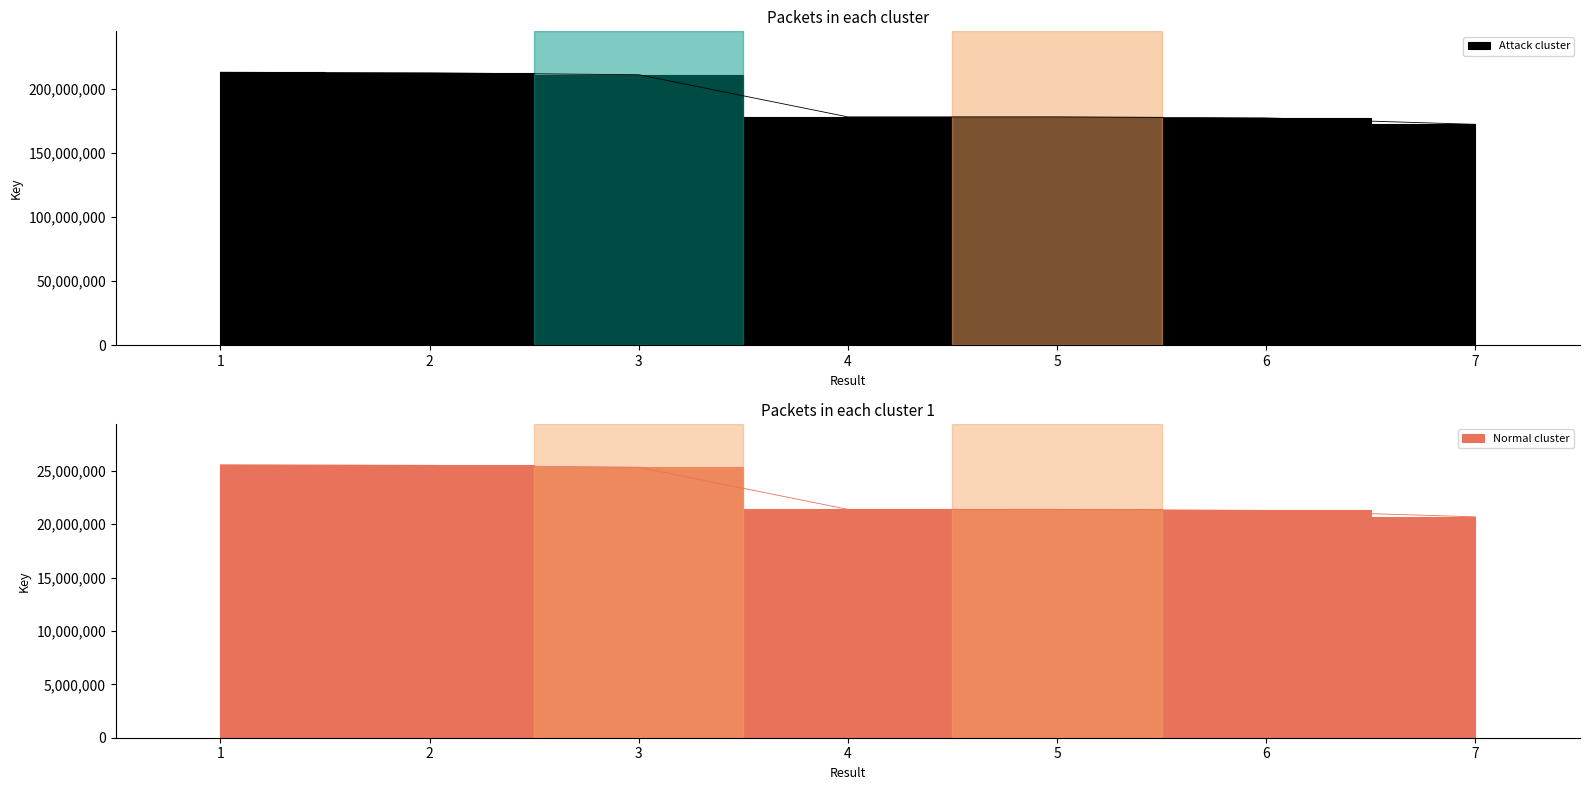

At which category does the chart reach its peak across all series?

1